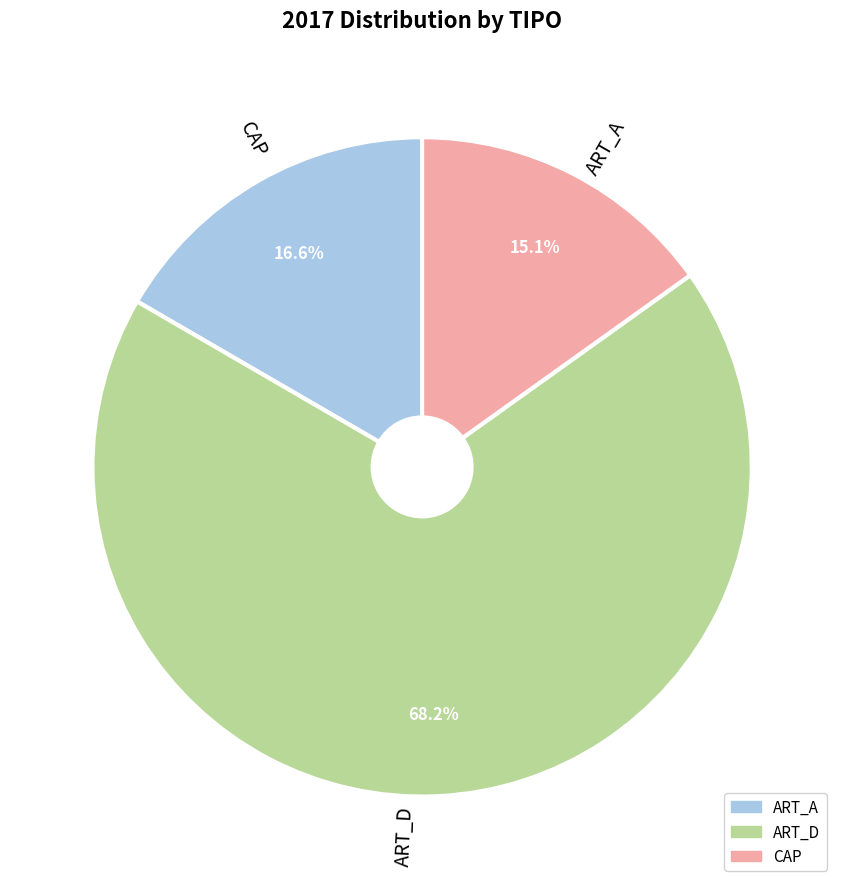

What percentage is the CAP slice, to the nearest percent?

15%